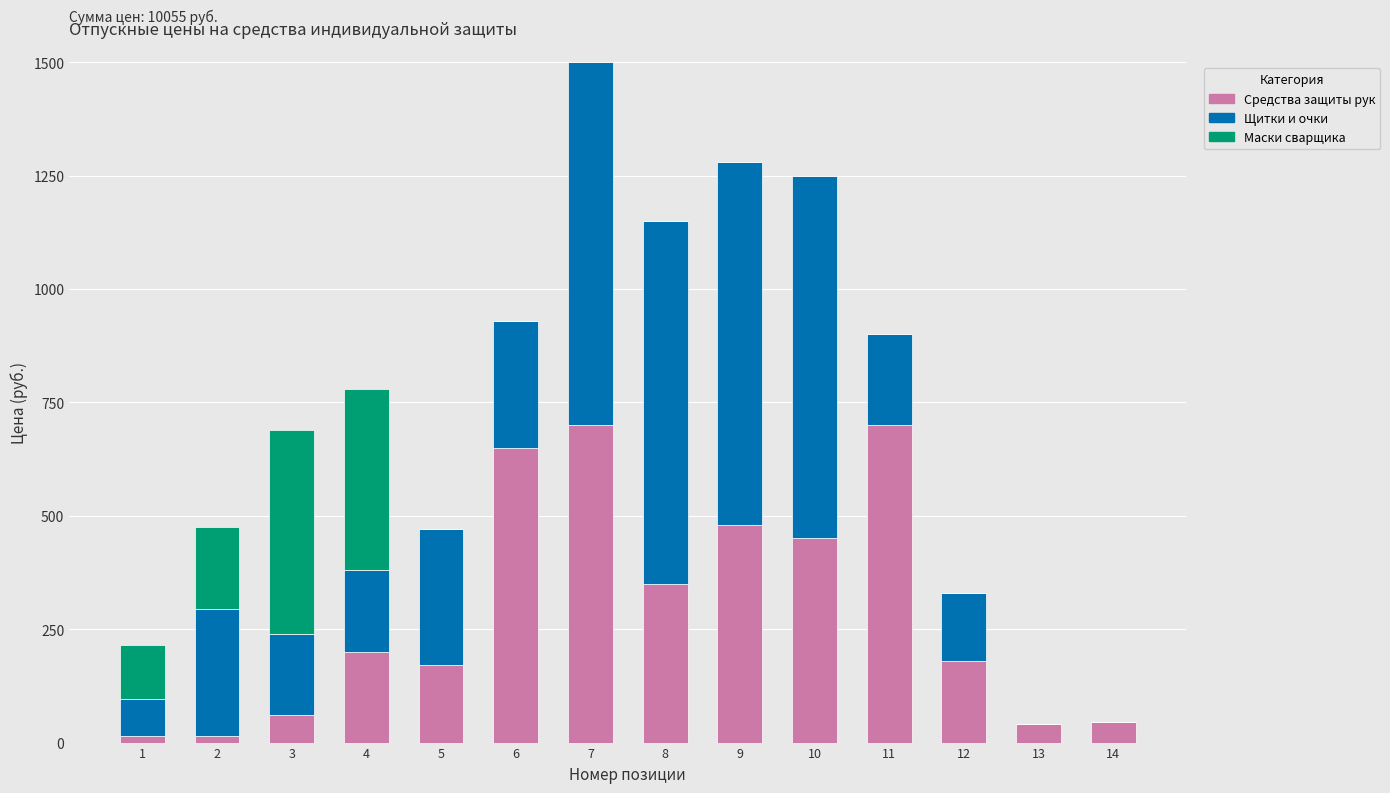

At which category is the sum across all series the highest?

7